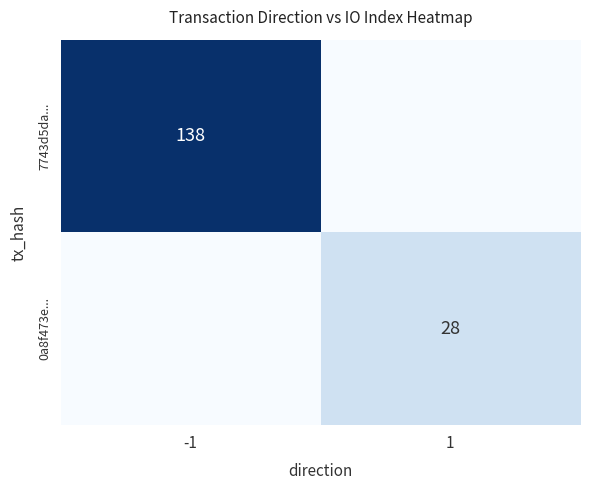

Between 1 and -1, which is larger?

-1